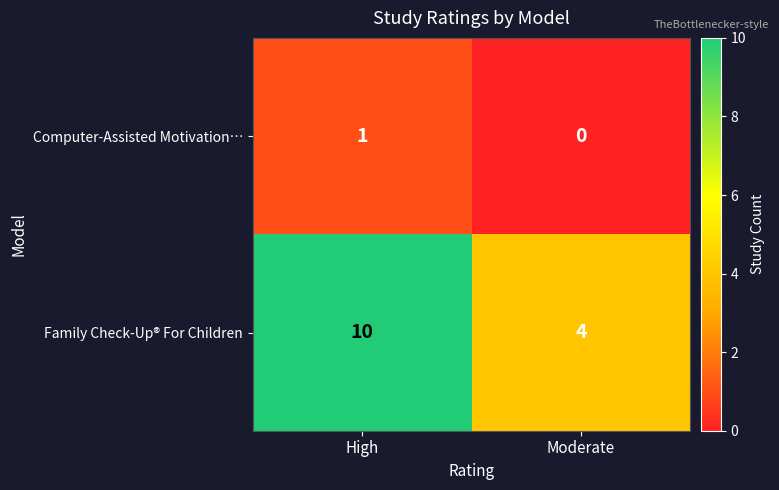

Read the Family Check-Up® For Children value at High.

10